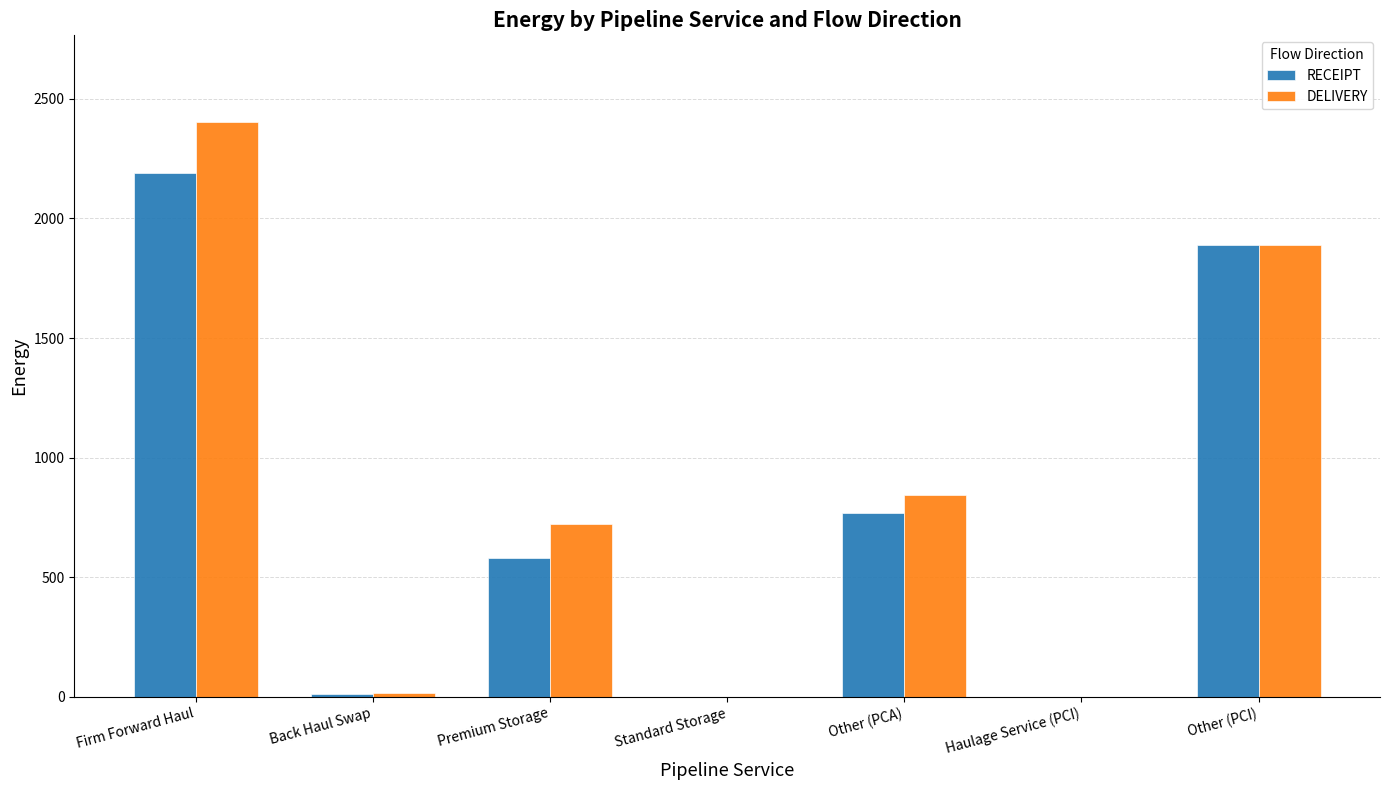

At which category does the chart reach its peak across all series?

Firm Forward Haul